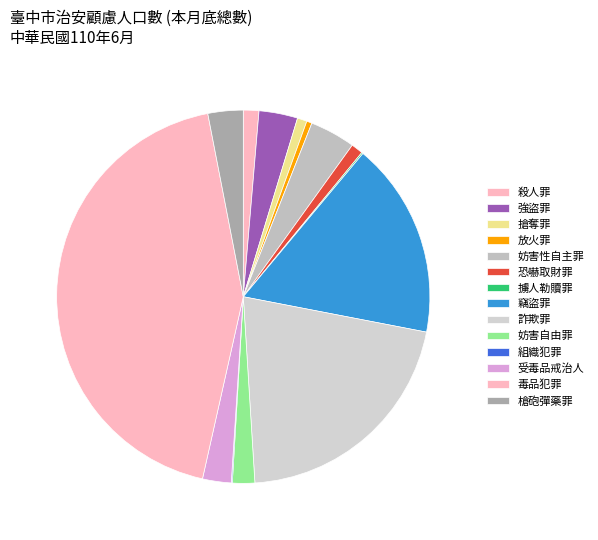

To the nearest percent, what is the difference between the largest and smallest slice percentages?

43%